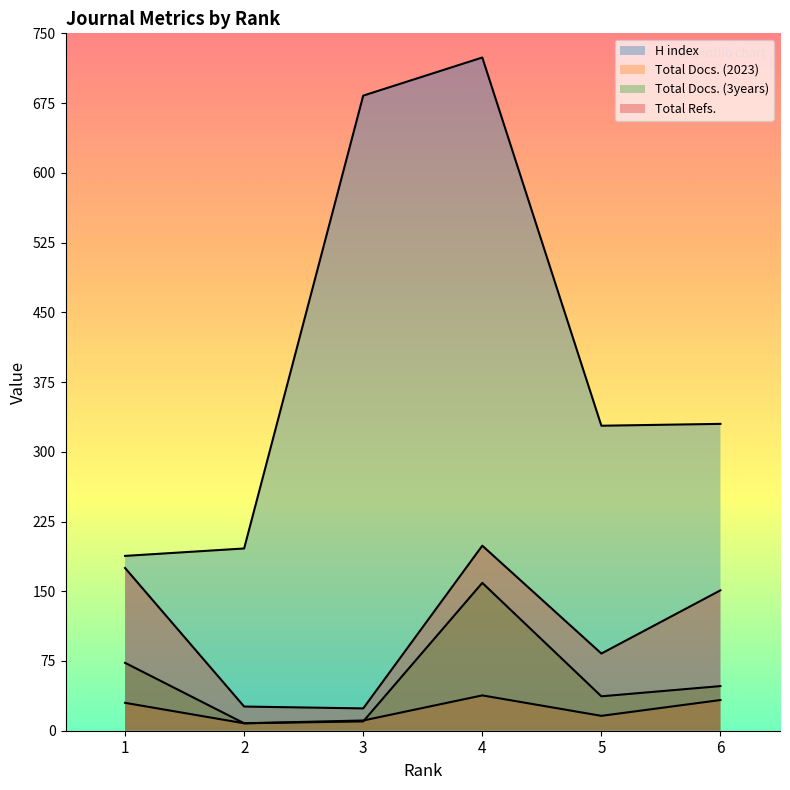

How many lines are shown in the chart?

4